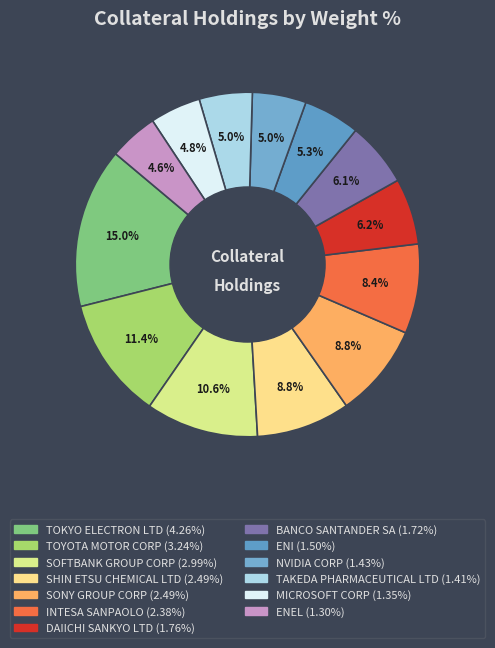

The MICROSOFT CORP slice represents 13% of the pie. True or false?

False